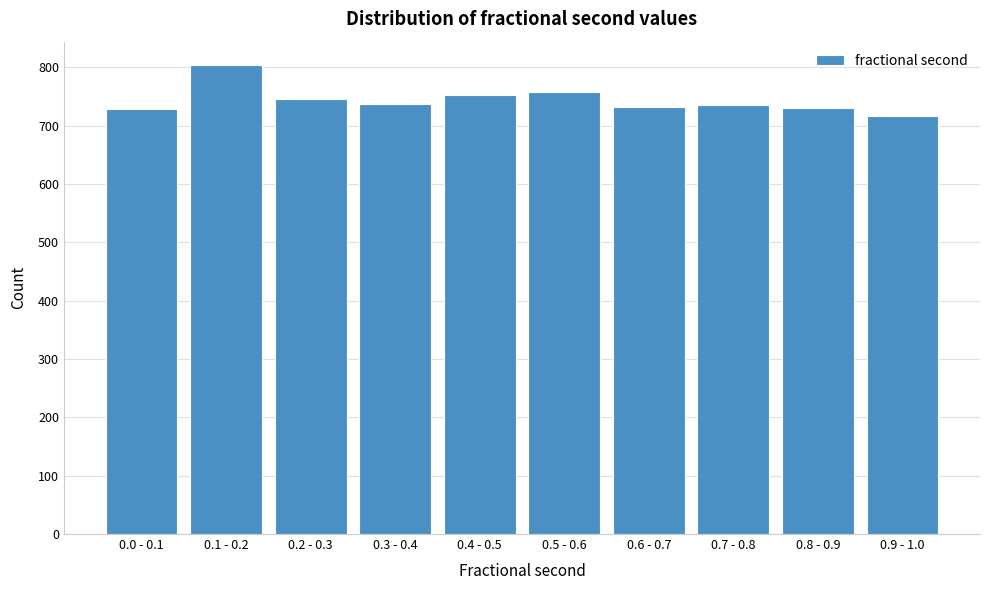

Is it true that the value at 0.1 - 0.2 is 804?

True